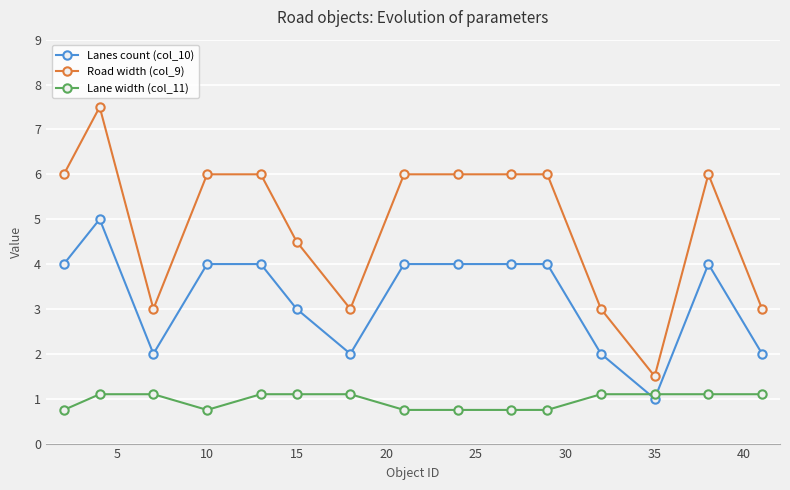

How many data points does each series have?

15